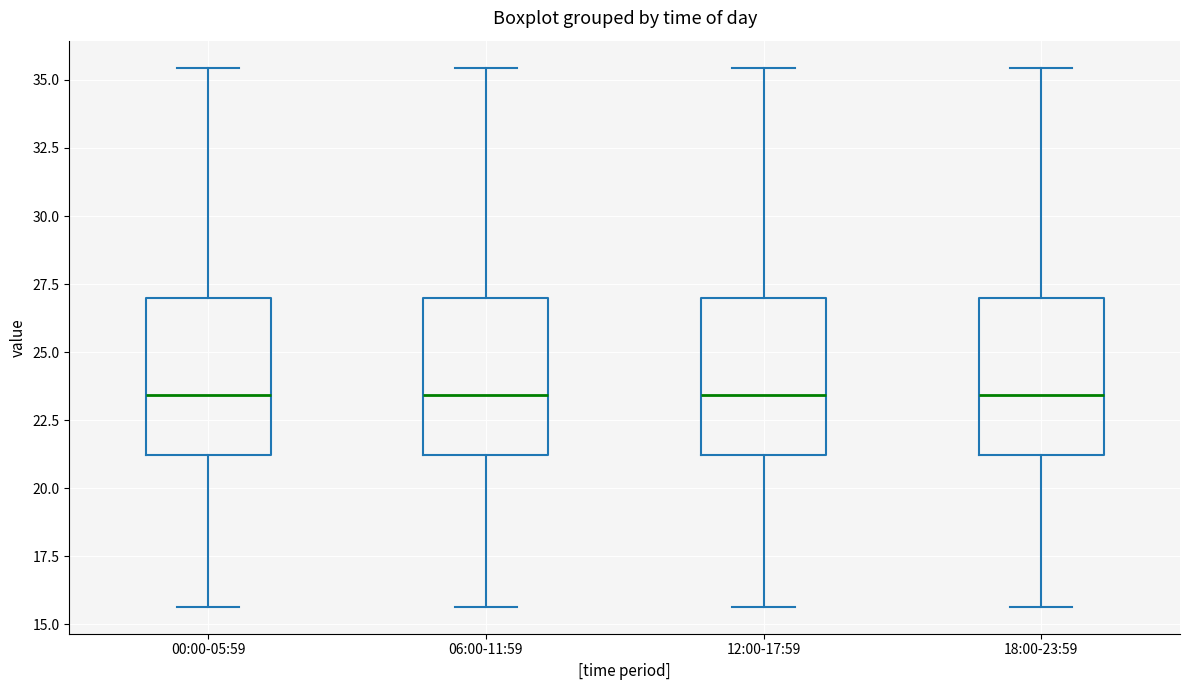

Where does the median line of the box for 00:00-05:59 sit on the y-axis? The values are not printed on the chart, so give them approximately, as read against the axis.

23.5